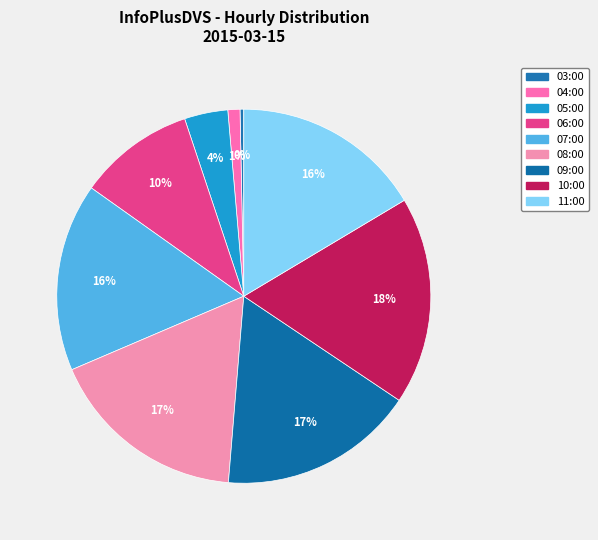

Between 11:00 and 03:00, which is larger?

11:00